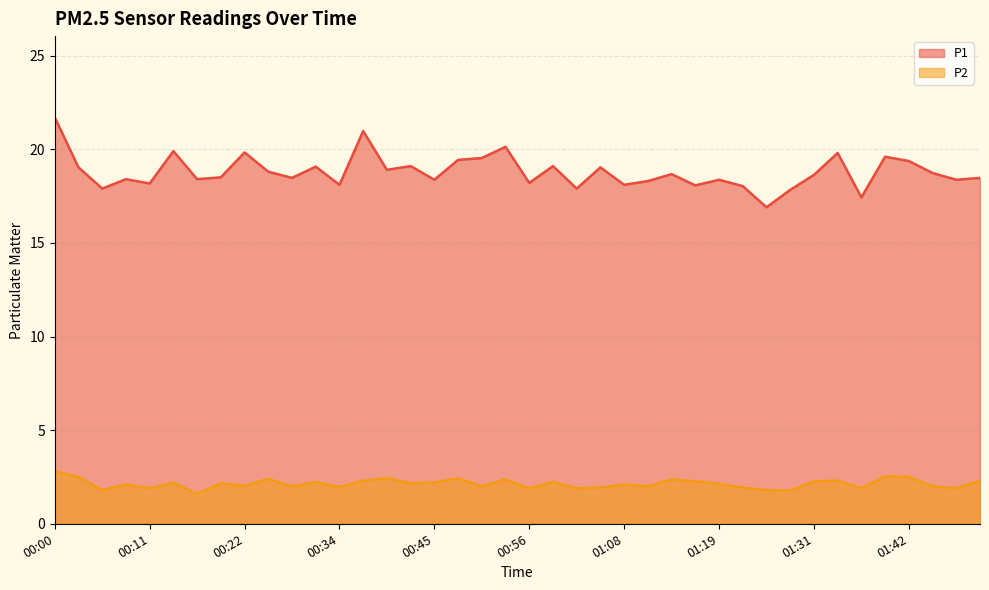

The P2 series shows 3.2 at 01:34. True or false?

False